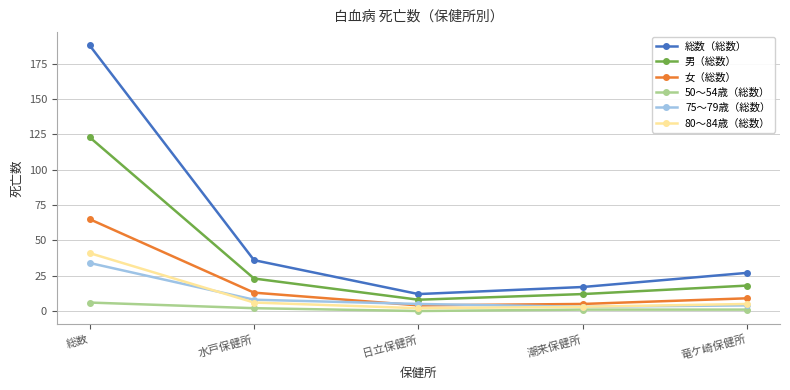

Where is 75〜79歳（総数） nearest to the value 18?

水戸保健所